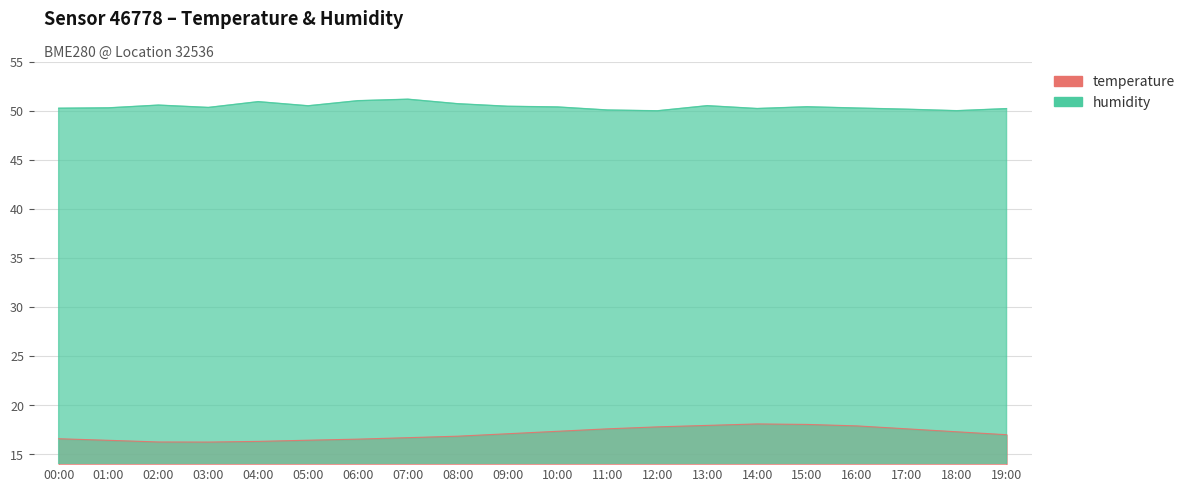

Which category has the lowest value in the humidity series?

12:00